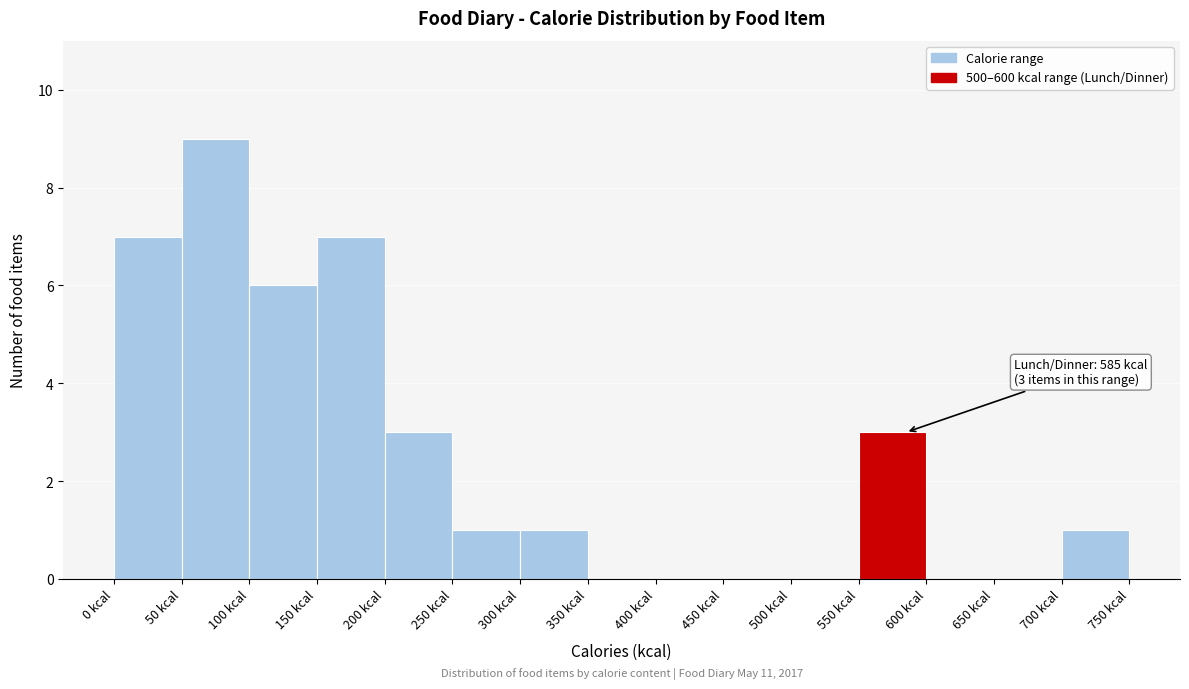

Over which range of the x-axis is the bar tallest?

50 to 100